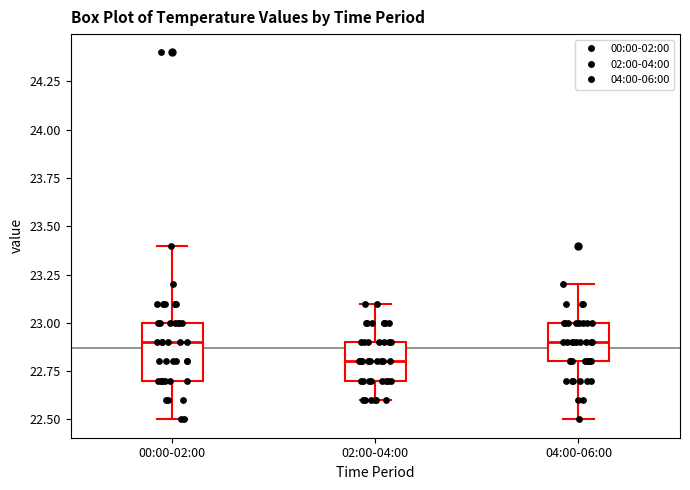

Reading left to right, read every box against the y-axis: the position of its median line, the range the box covers, and the ends of its whiskers. The values are not printed on the chart, so give them approximately, as read against the axis.

00:00-02:00: median 22.9, box 22.7 to 23.0, whiskers 22.5 to 23.4
02:00-04:00: median 22.8, box 22.7 to 22.9, whiskers 22.6 to 23.1
04:00-06:00: median 22.9, box 22.8 to 23.0, whiskers 22.5 to 23.2